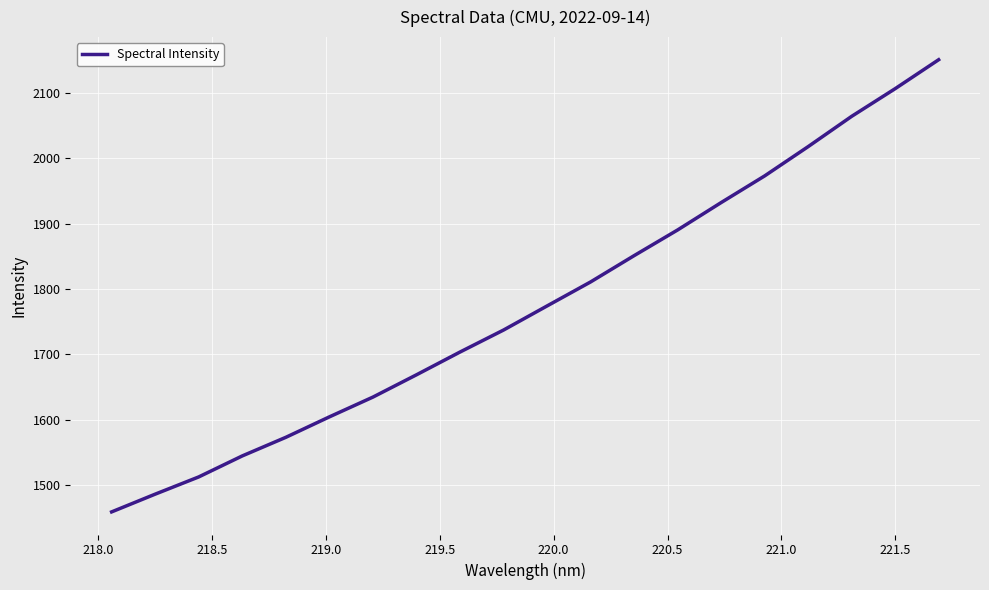

What is the maximum value shown in the chart?

2151.0